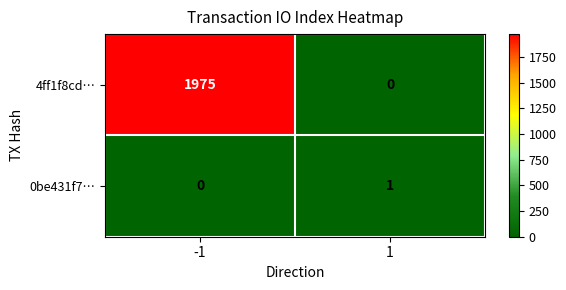

Reading left to right, what are all the values shown in this chart?

4ff1f8cd…: -1=1975	1=0
0be431f7…: -1=0	1=1